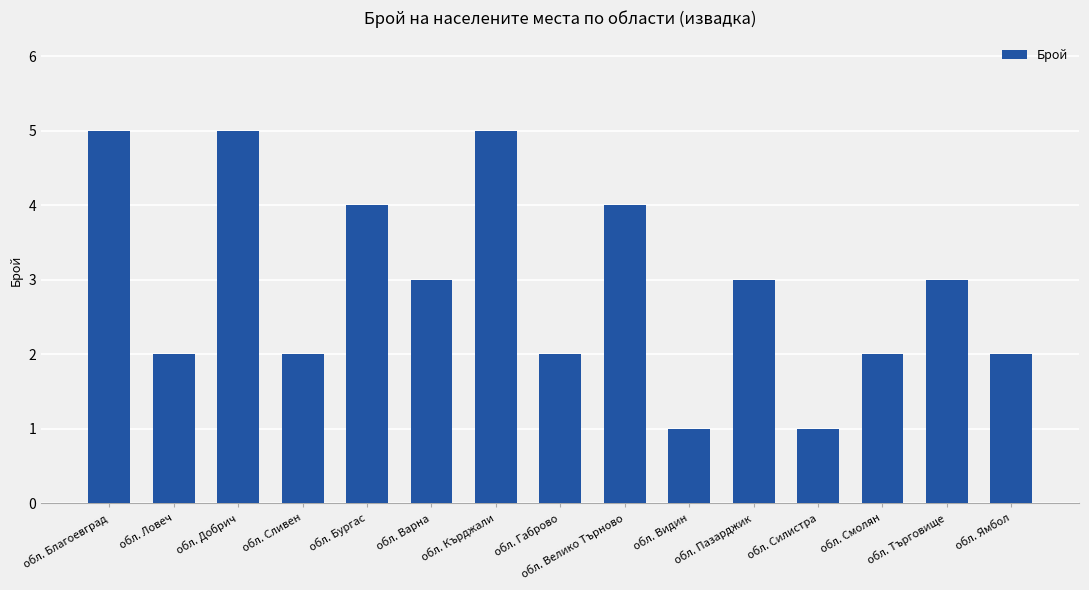

What is the greatest value displayed?

5